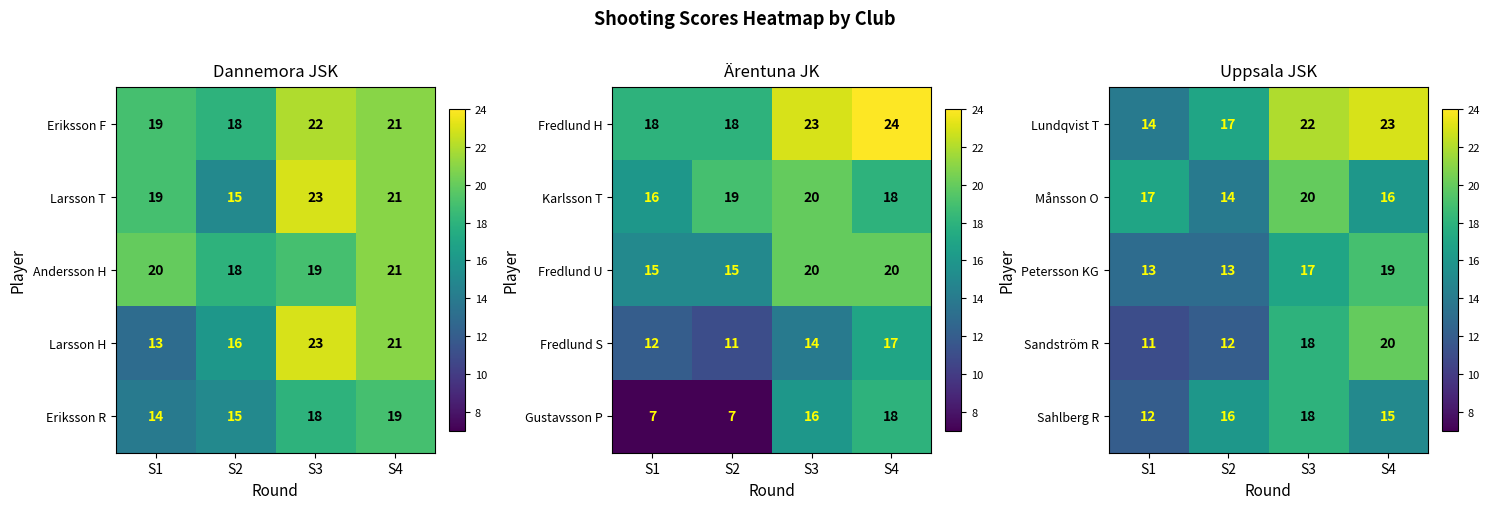

List the labels in order of Sahlberg R value, largest first.

S3, S2, S4, S1